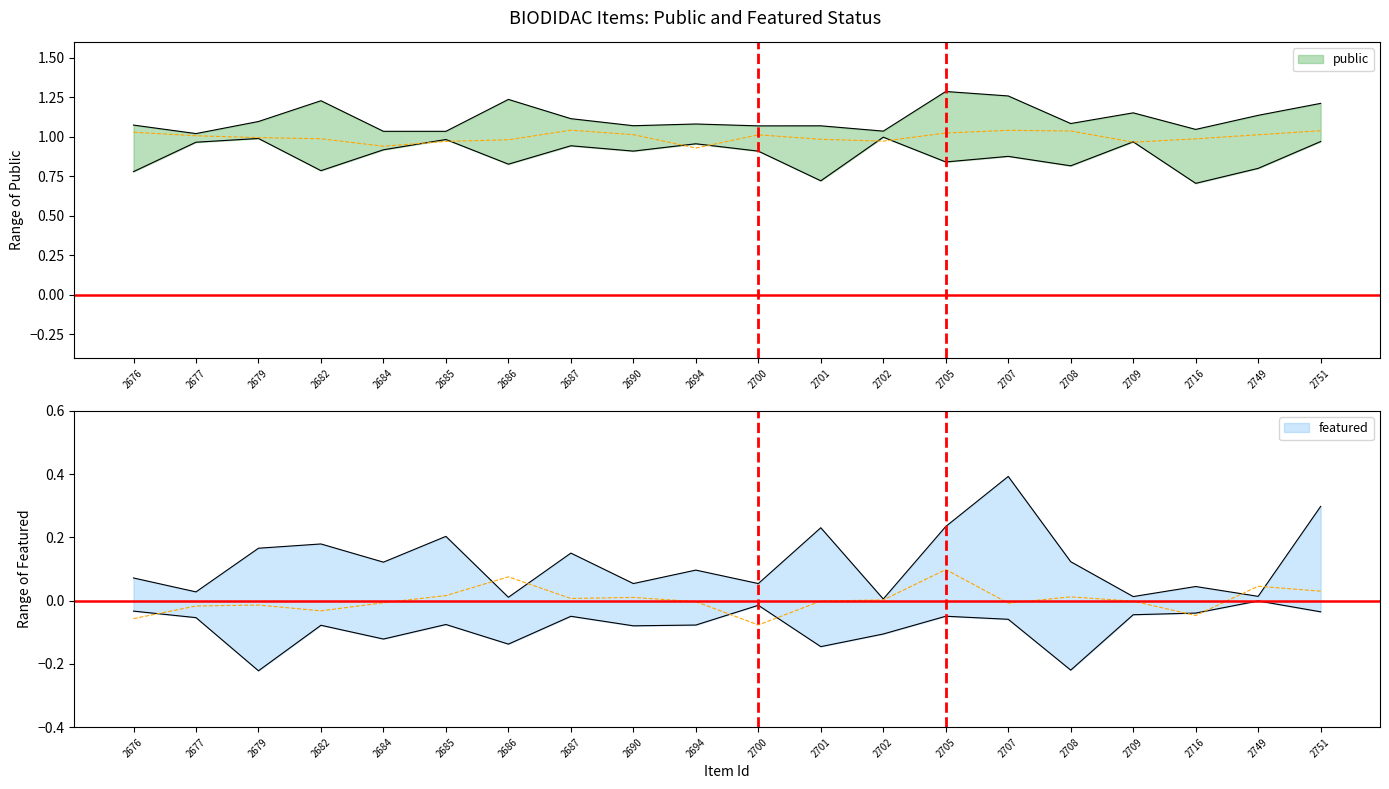

True or false: public and featured intersect in this chart.

False